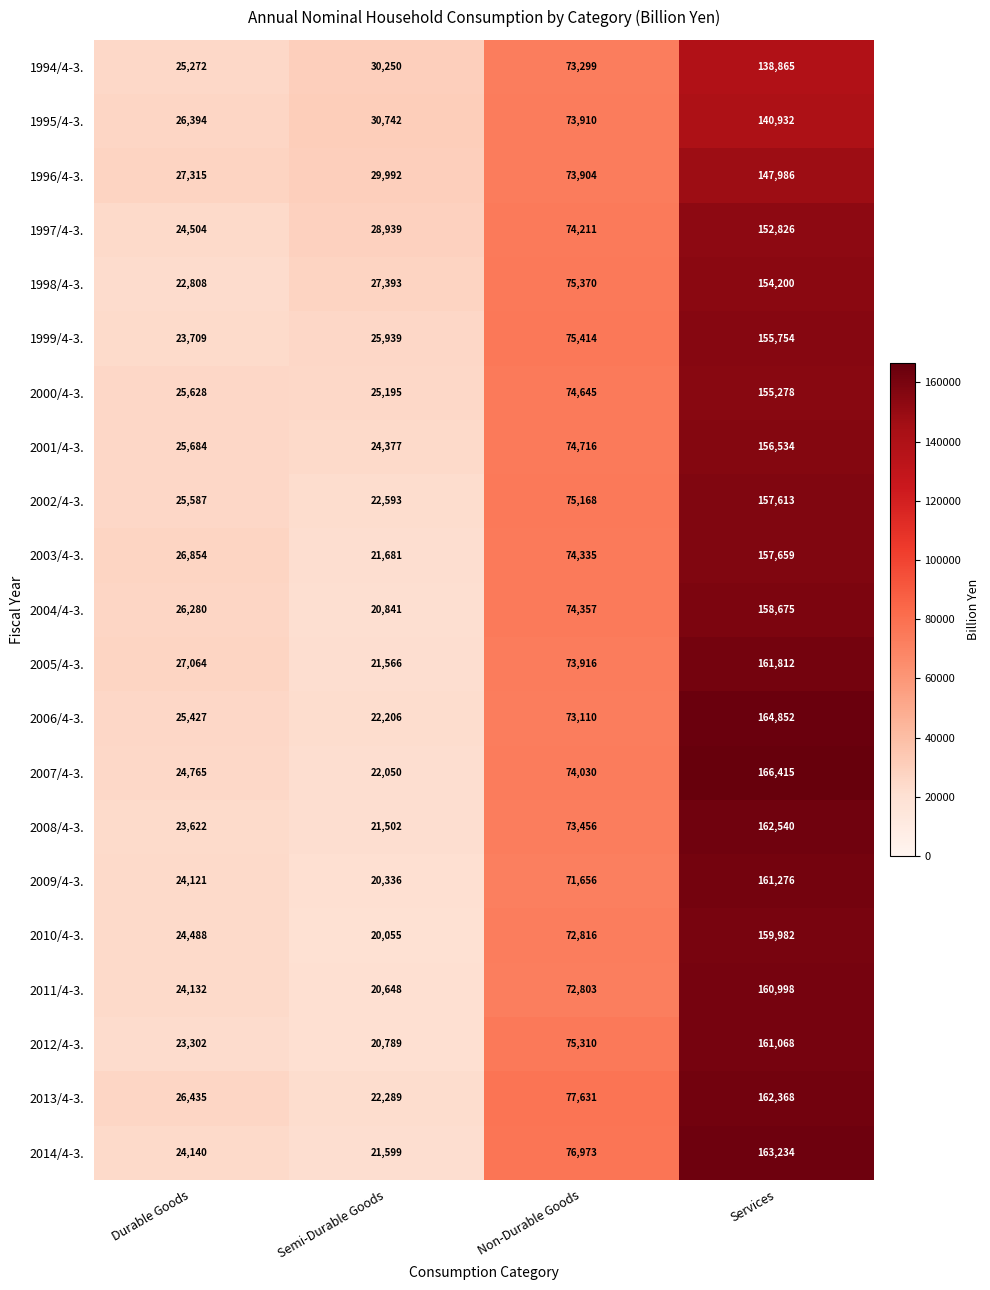

The value of 2014/4-3. at Semi-Durable Goods is 21599. True or false?

True